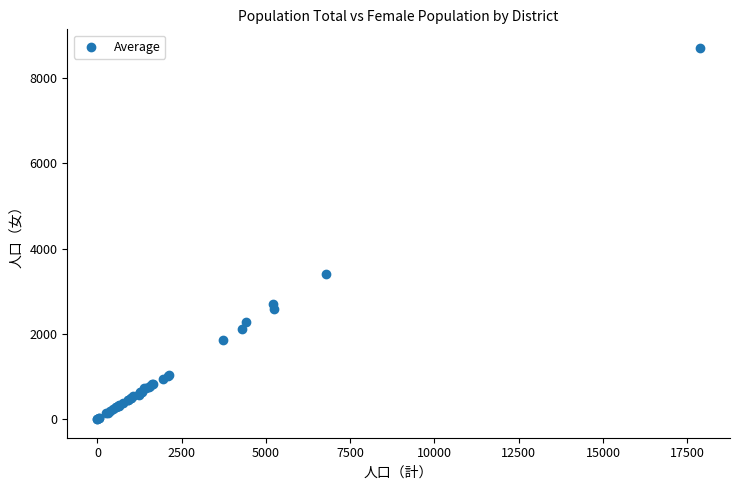

What Y value in the scatter plot is closest to 4354?

3409